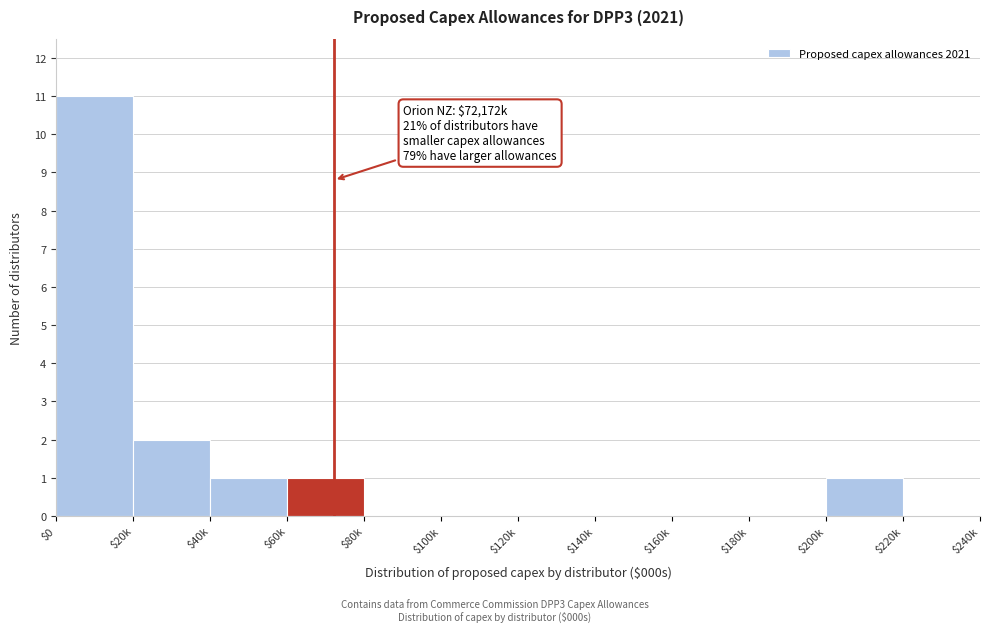

Which category has the highest value across all series?

$0